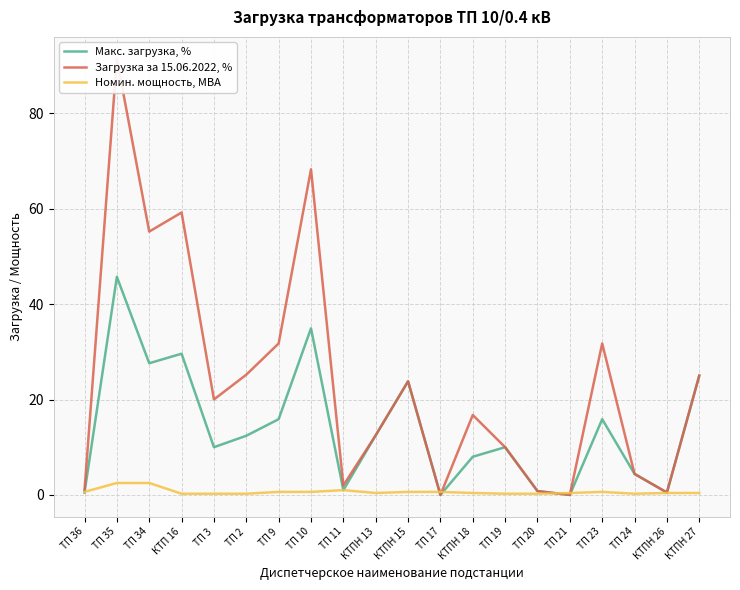

What is the sum of all Загрузка за 15.06.2022, % values?

479.5